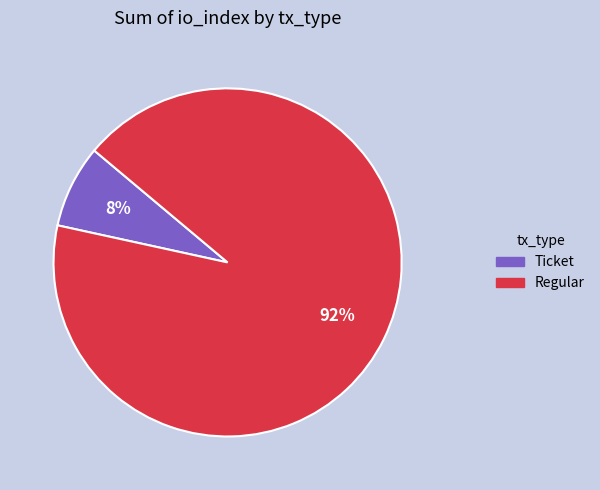

Combined, do Ticket and Regular account for over 50%?

Yes